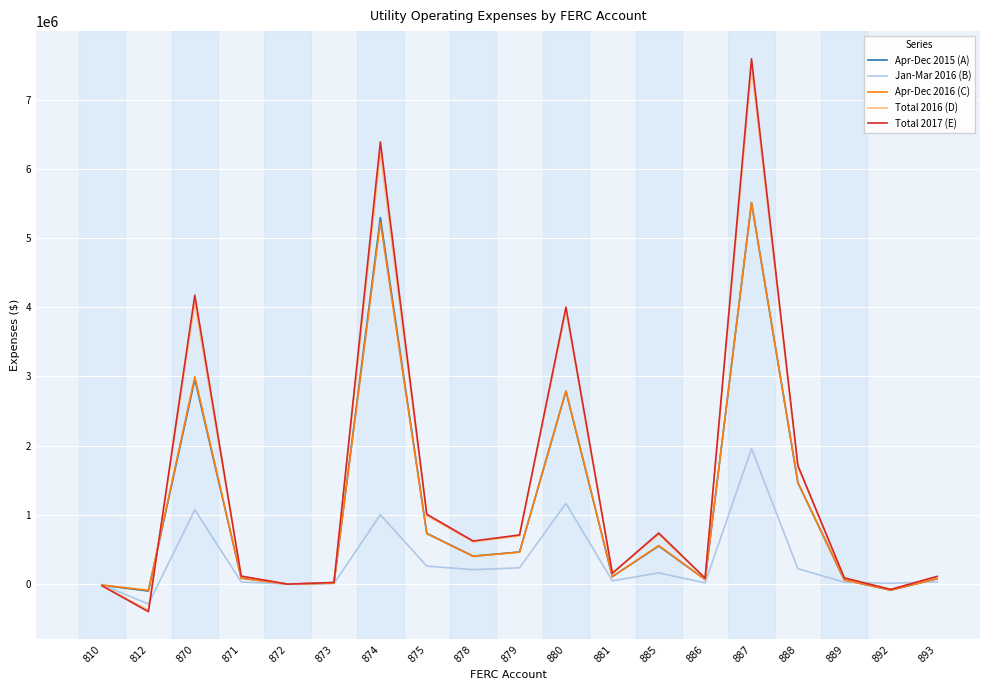

At which label is Apr-Dec 2015 (A) closest to 2703995?

880